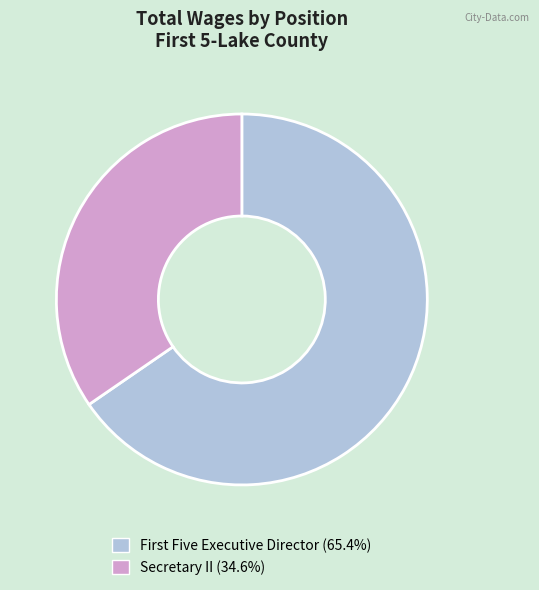

Does Secretary II represent more than half of the total?

No